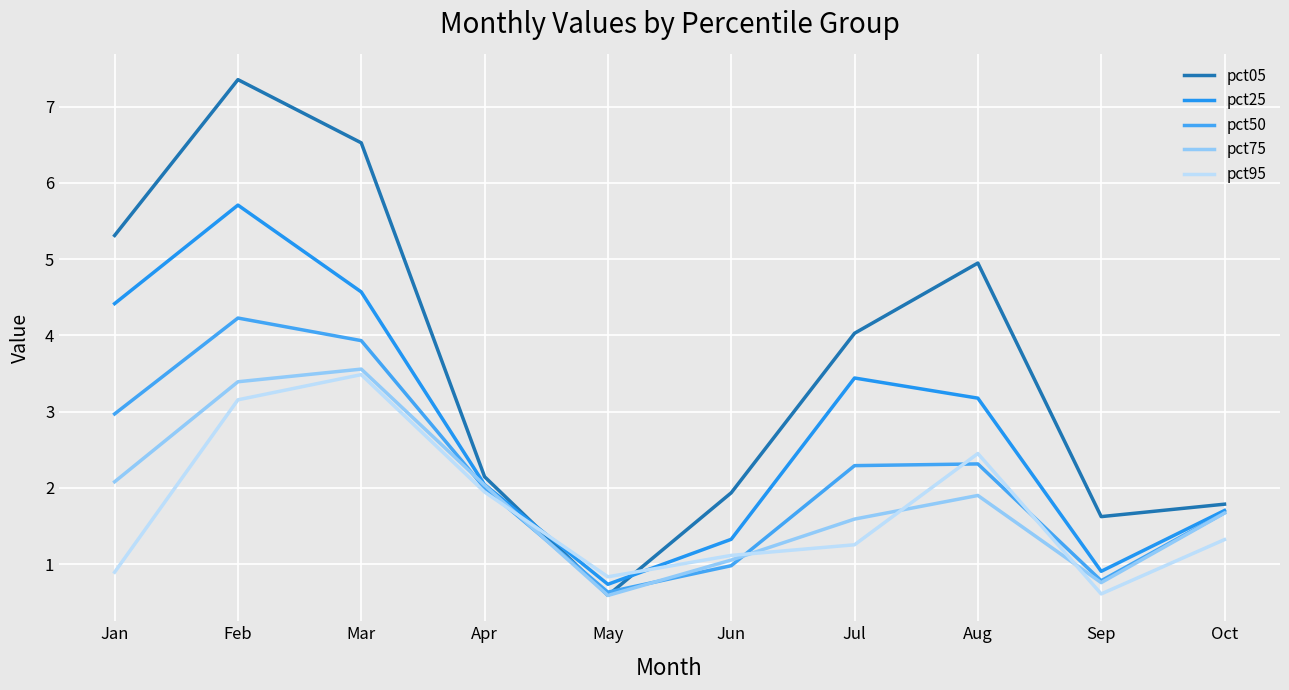

Rank the categories by pct50 value from lowest to highest.

May, Sep, Jun, Oct, Apr, Jul, Aug, Jan, Mar, Feb